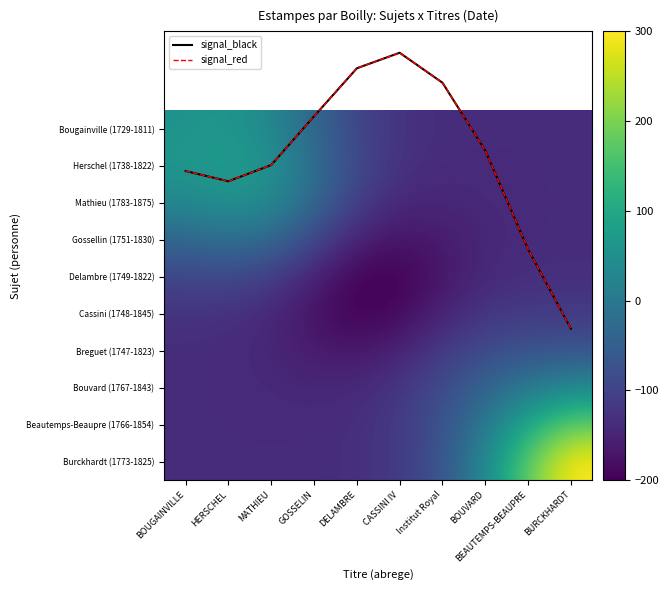

At which category is the sum across all series the highest?

BURCKHARDT